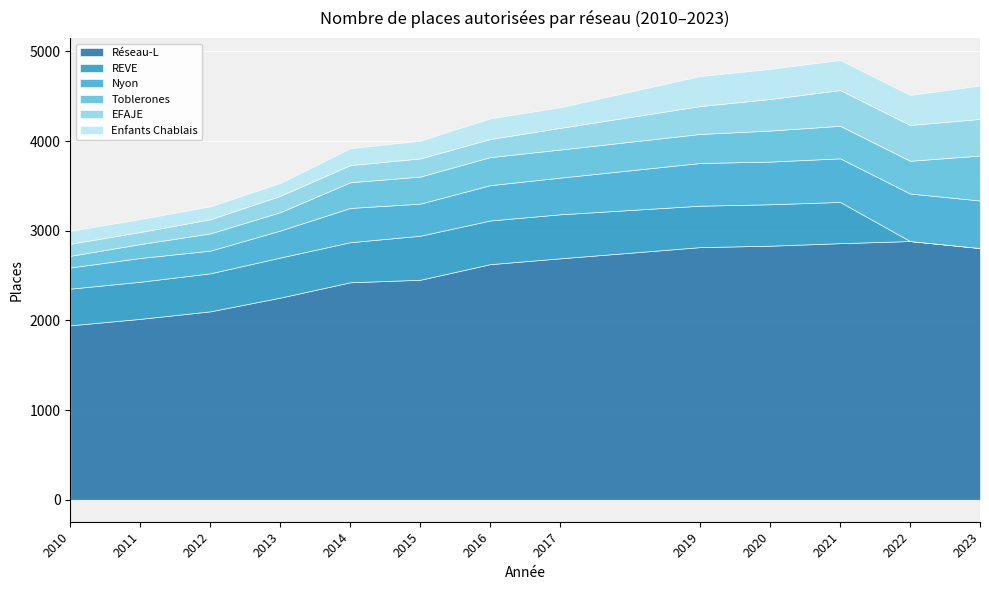

What is the sum of the Enfants Chablais values at 2015 and 2021?

533